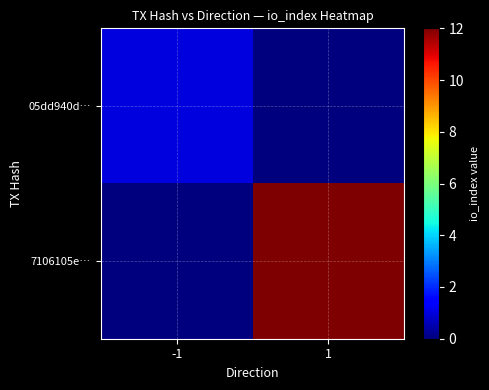

At how many categories does at least one series exceed 11?

1